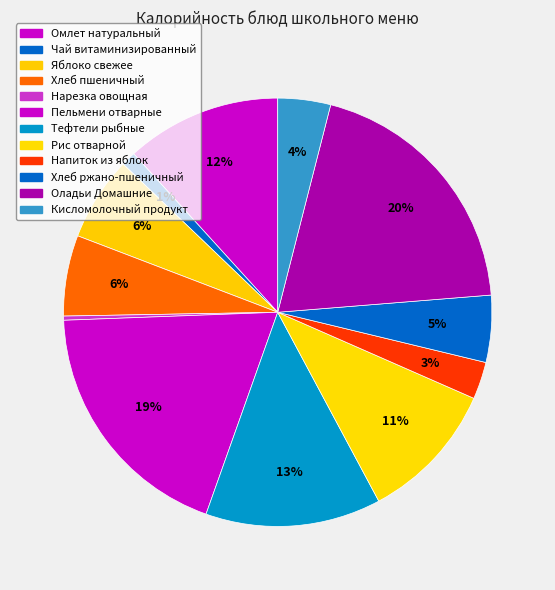

Between Чай витаминизированный and Хлеб пшеничный, which is larger?

Хлеб пшеничный